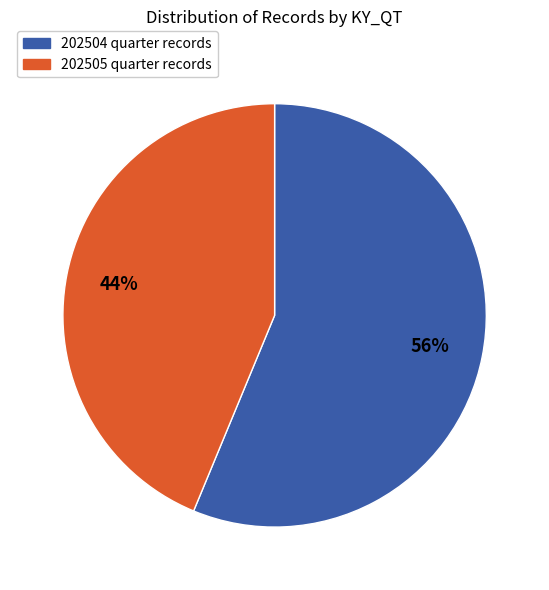

Is the sum of 202504 quarter records and 202505 quarter records greater than half?

Yes